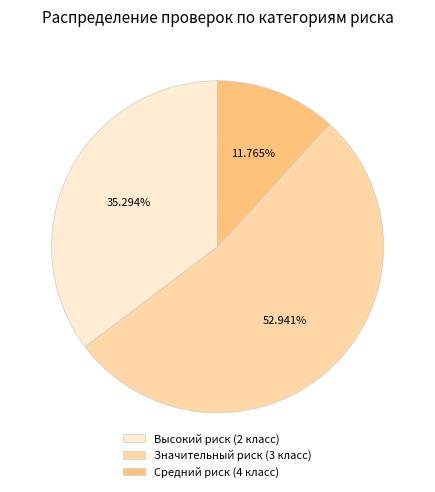

Does Средний риск (4 класс) account for over 50% of the chart?

No